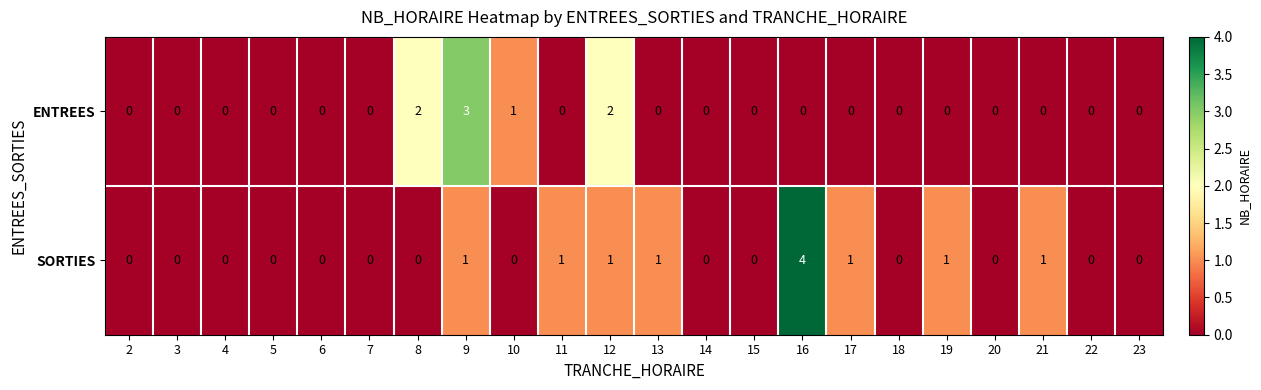

How many data points in SORTIES are above 0?

8